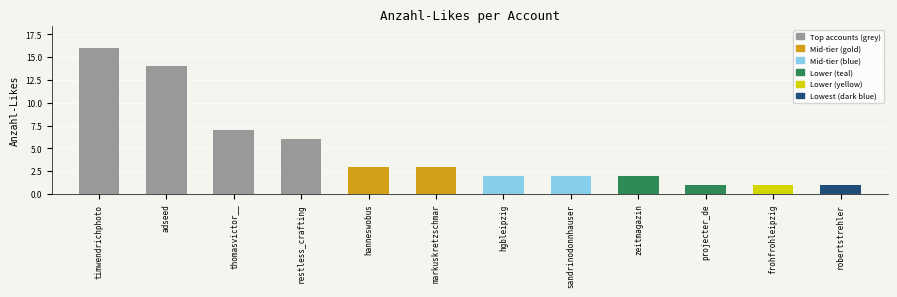

What position from the right is frohfrohleipzig?

2